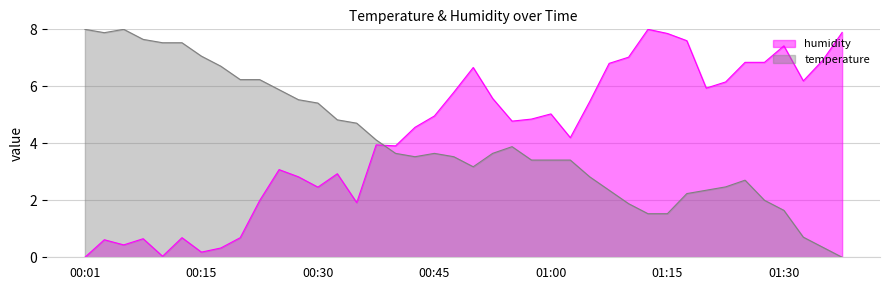

Between which two adjacent categories do humidity and temperature first intersect?

00:38 and 00:40